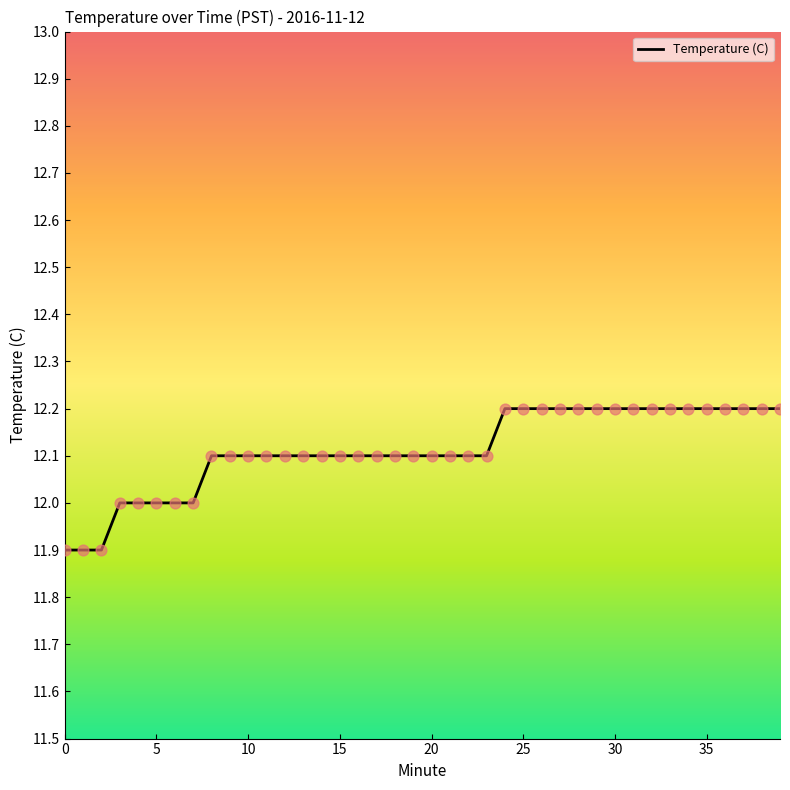

What is the maximum value shown in the chart?

12.2